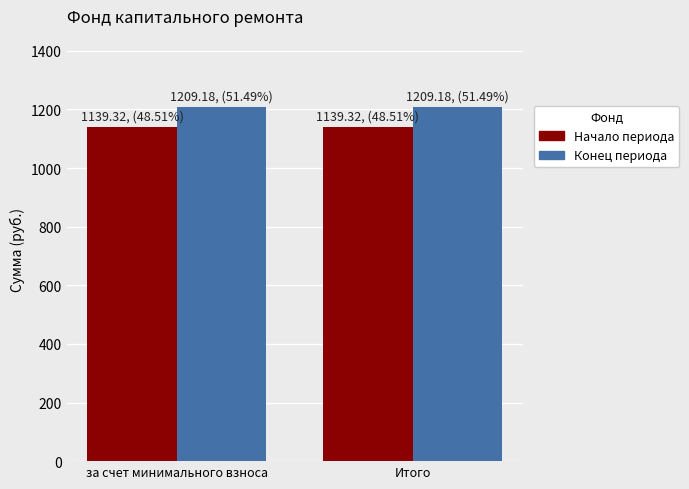

List the series in order of their peak value, highest first.

Конец периода, Начало периода